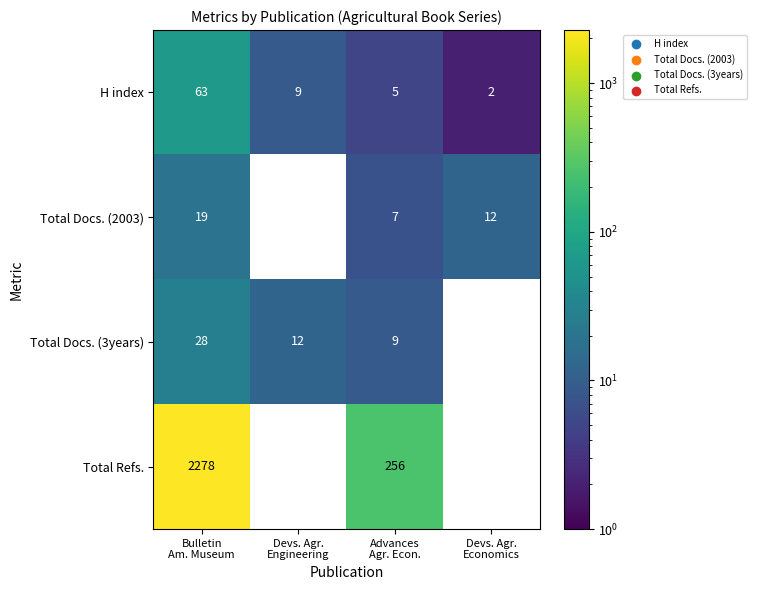

What is the highest value of the Total Docs. (3years) series?

28.0